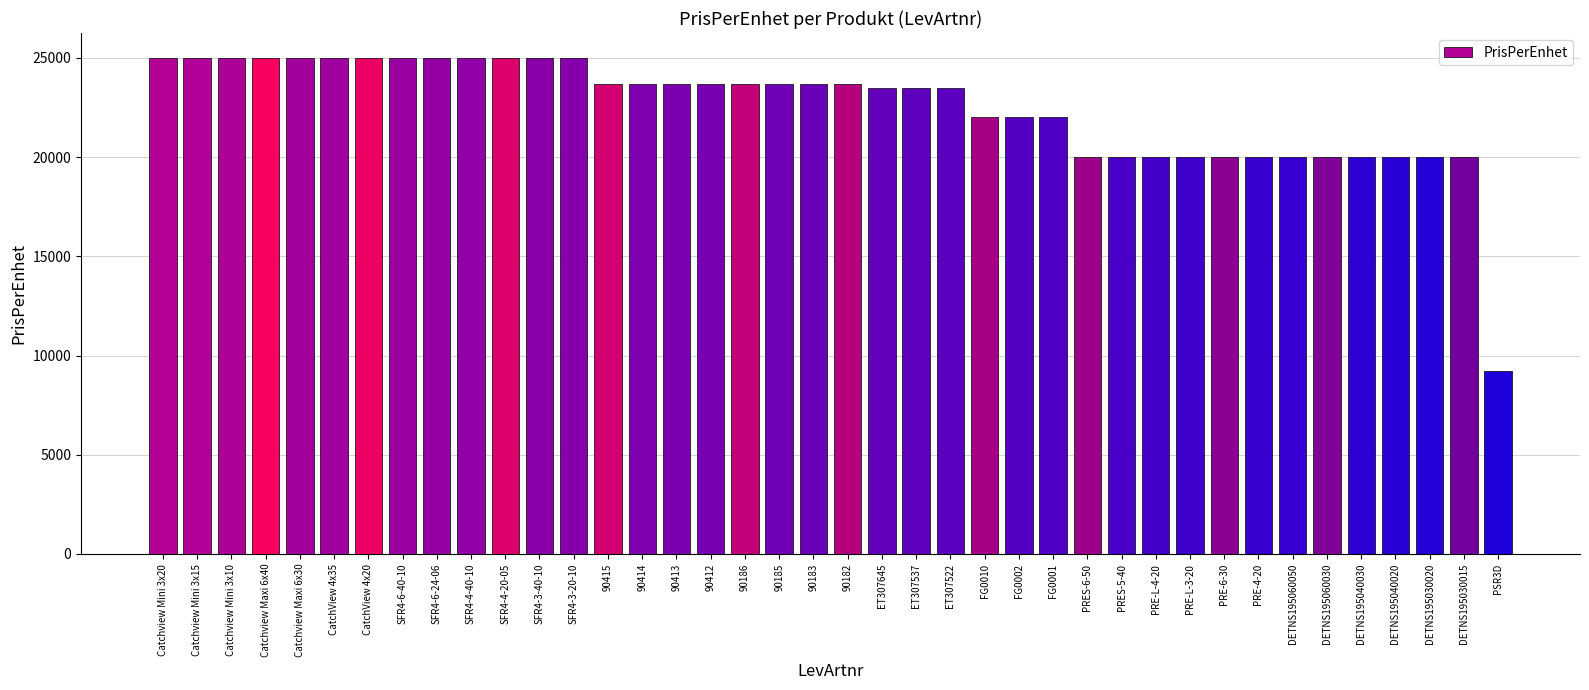

Read the value at SFR4-3-20-10, to the nearest 10.

24980